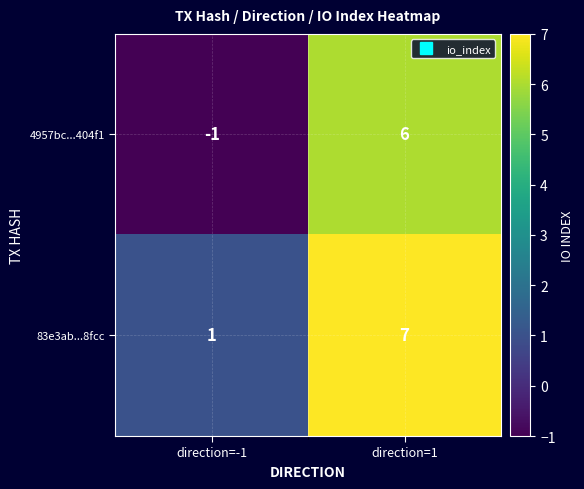

At which category is the sum across all series the highest?

direction=1